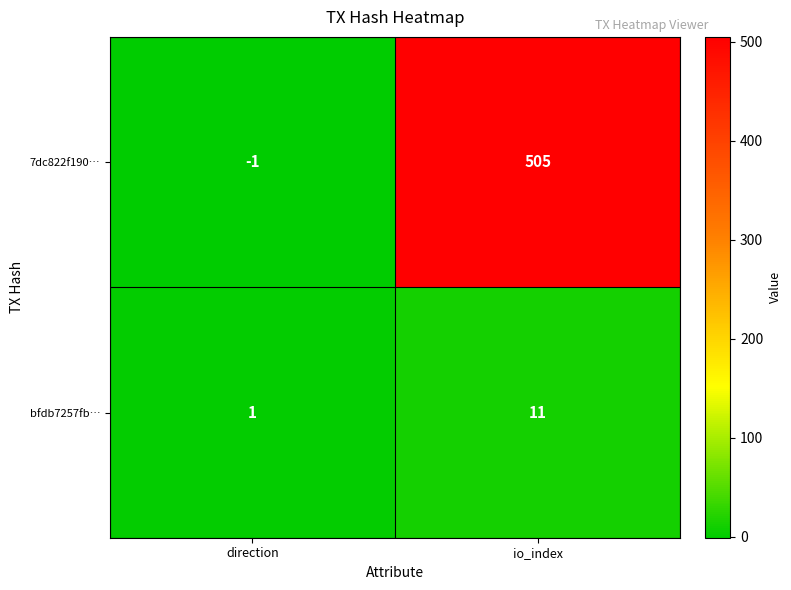

At direction, list the series in order from largest to smallest.

bfdb7257fb…, 7dc822f190…